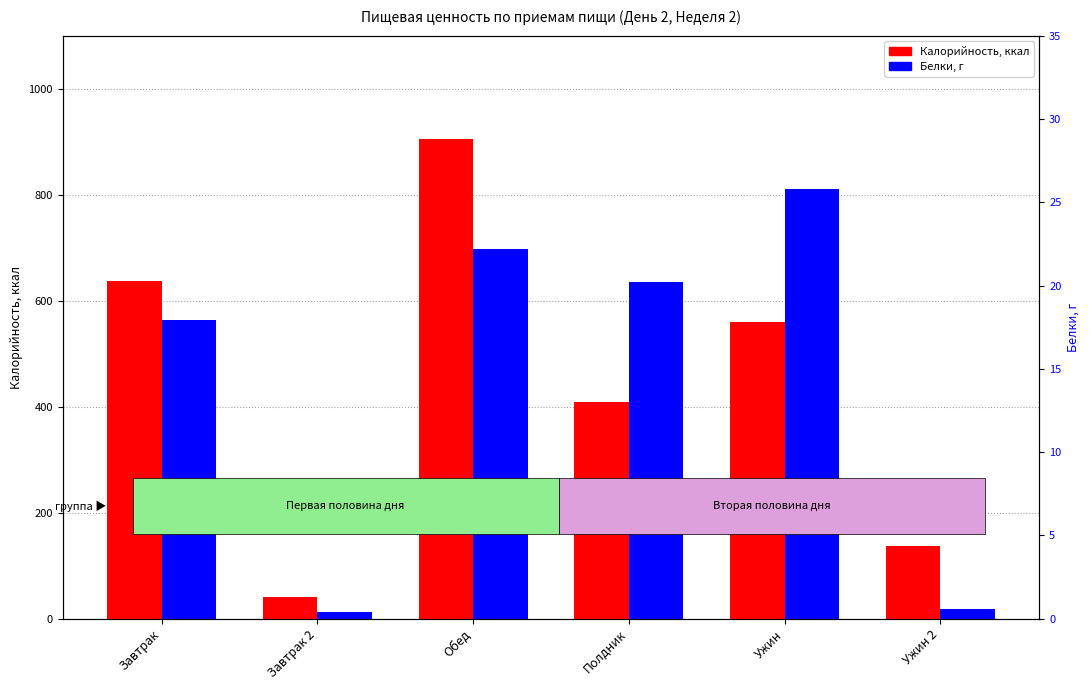

Which category has the lowest value in the Белки series?

Завтрак 2